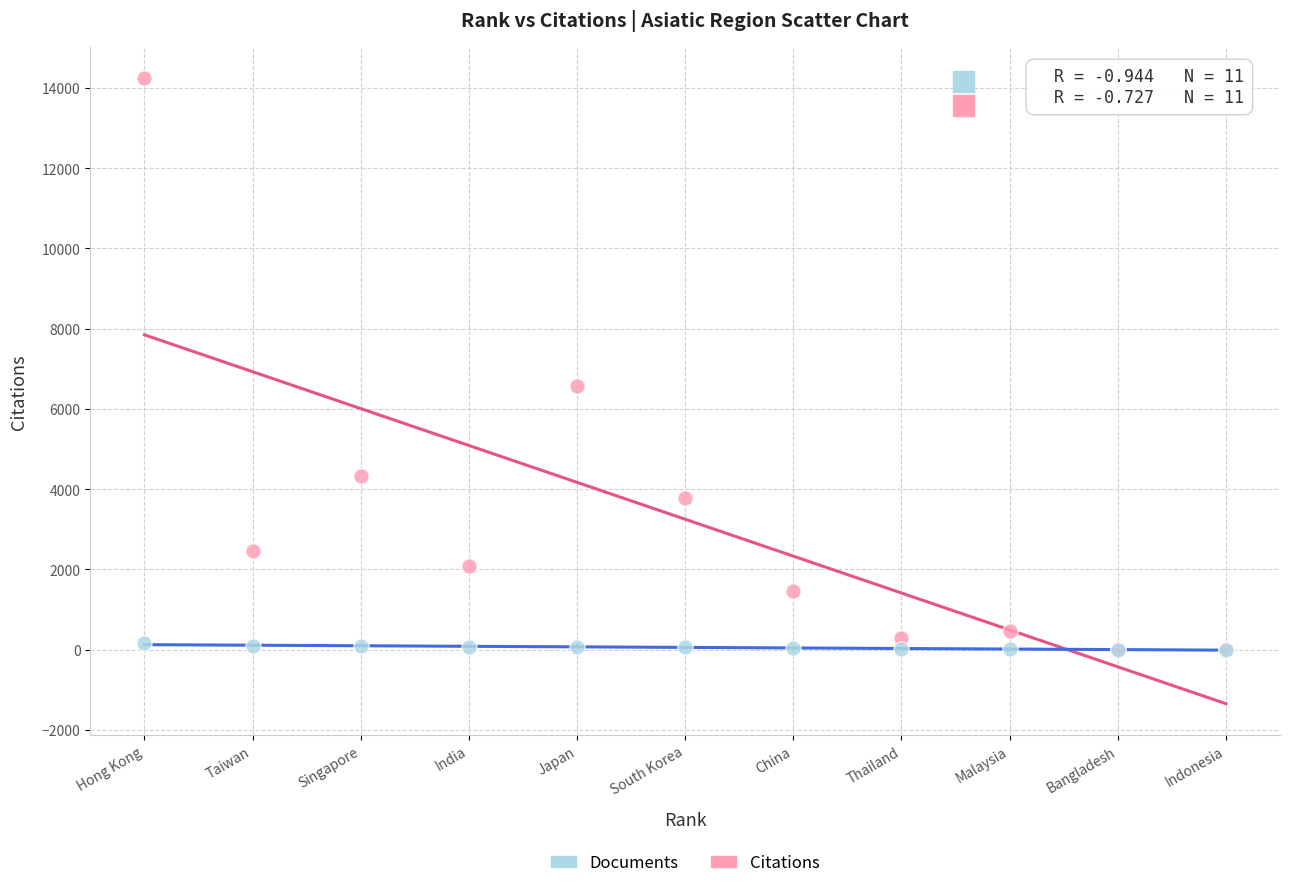

What are all the series names shown in the legend?

Documents, Citations